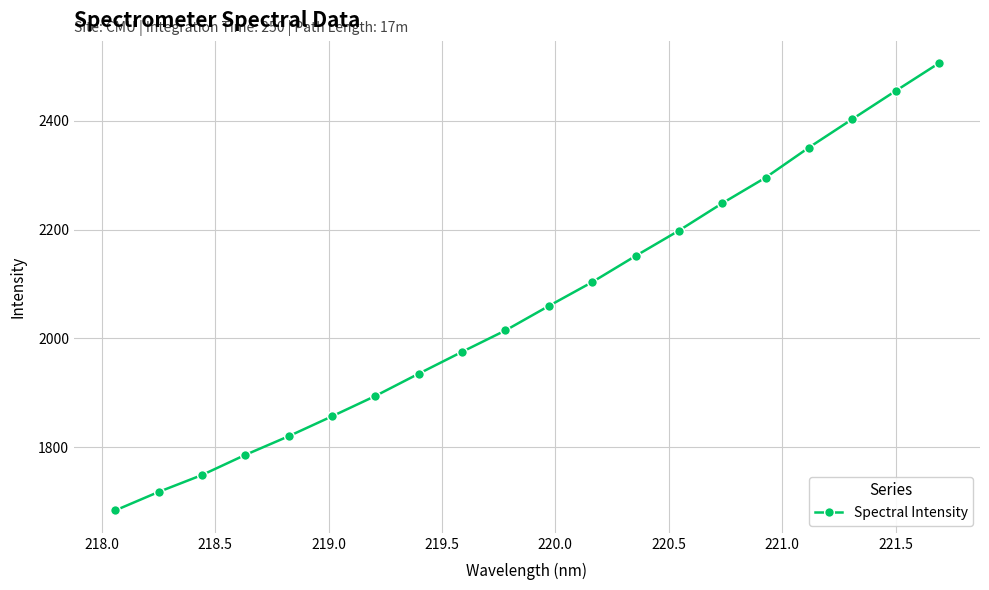

What is the difference between the maximum and minimum values?

821.3